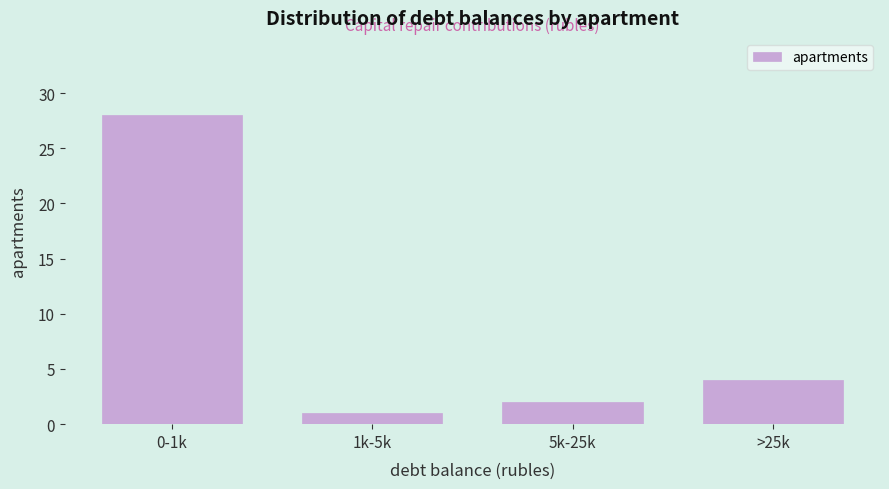

Reading left to right, transcribe all the data shown in this chart.

0-1k=28	1k-5k=1	5k-25k=2	>25k=4